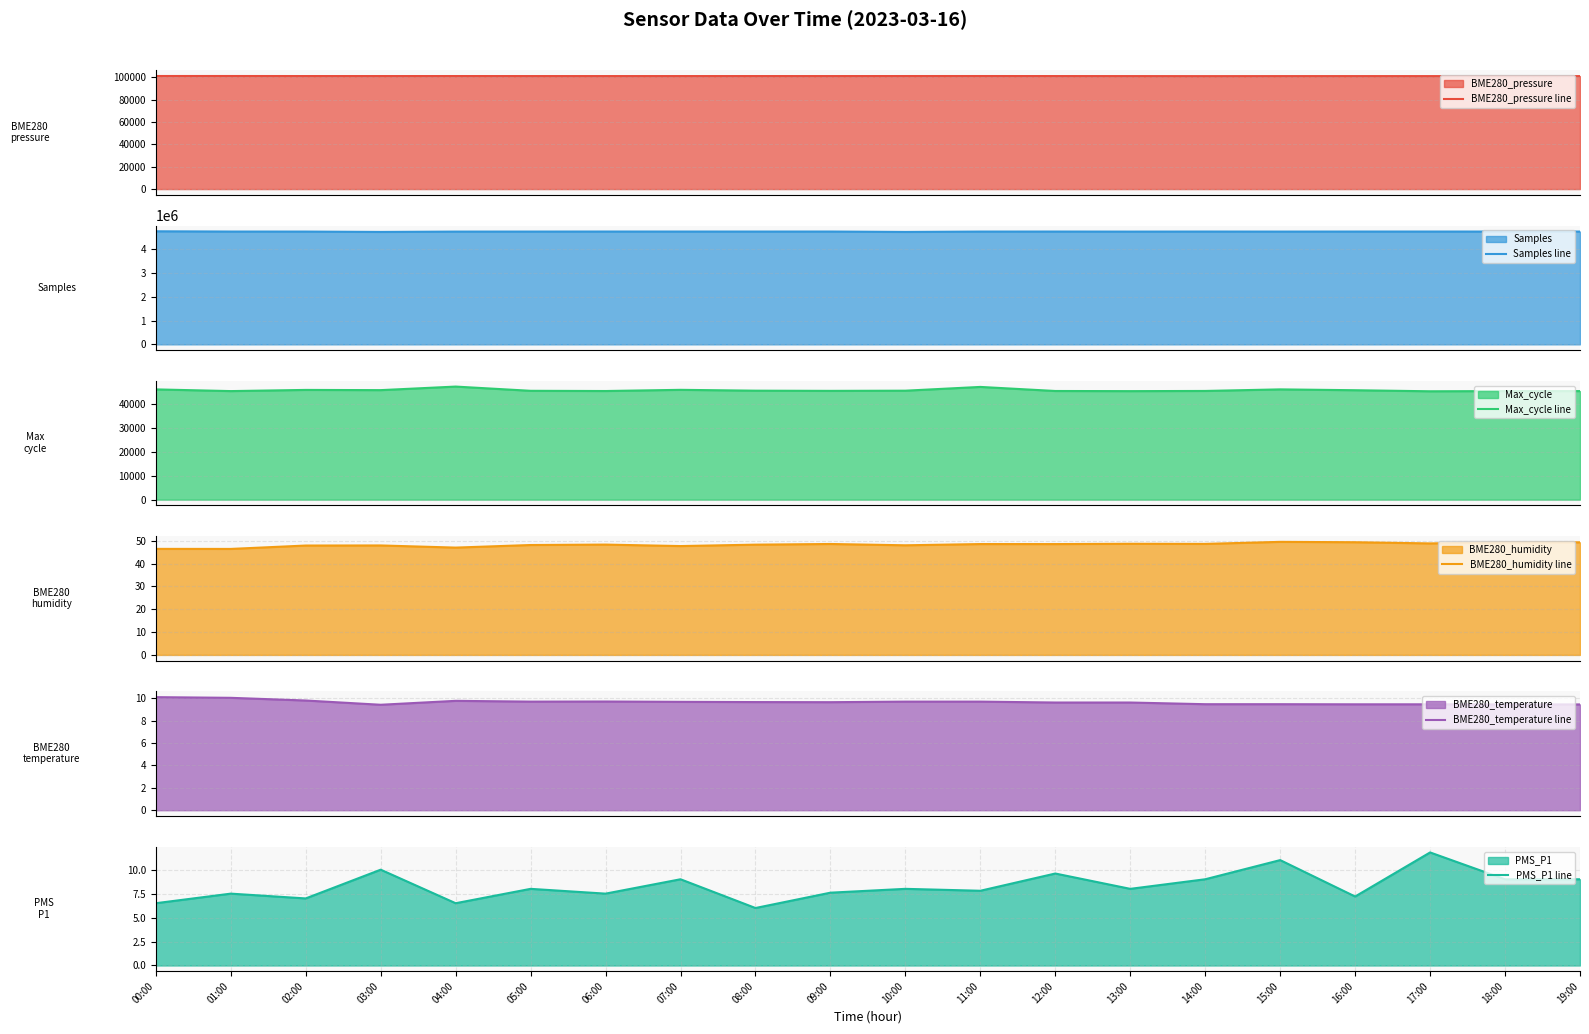

What position from the left is 13:00?

14